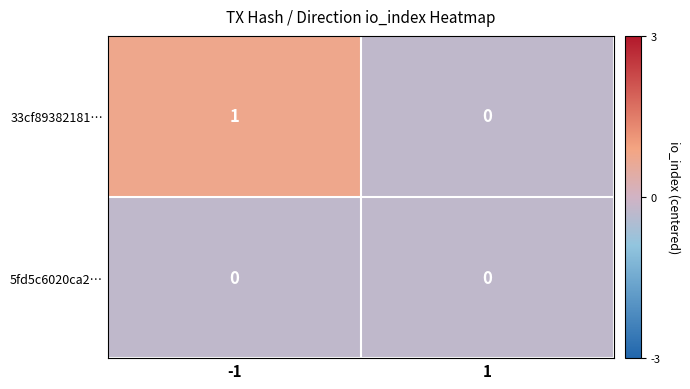

List the series in order of their overall mean, highest first.

33cf89382181…, 5fd5c6020ca2…